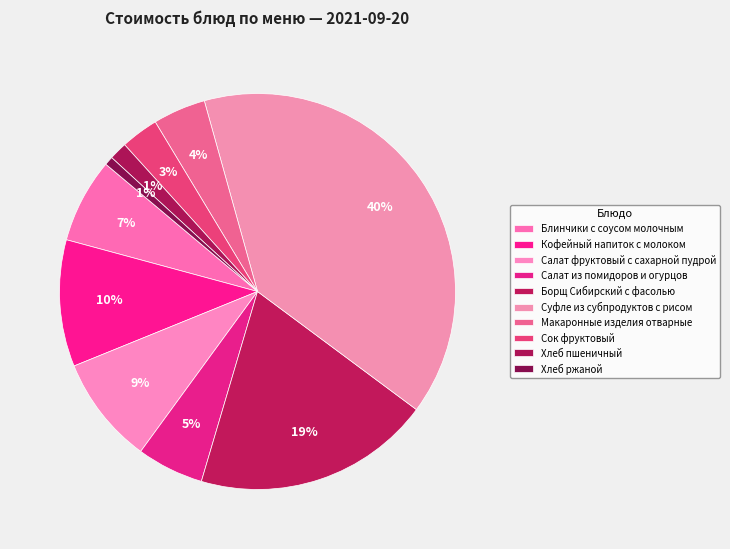

Is there a majority slice in this chart?

No